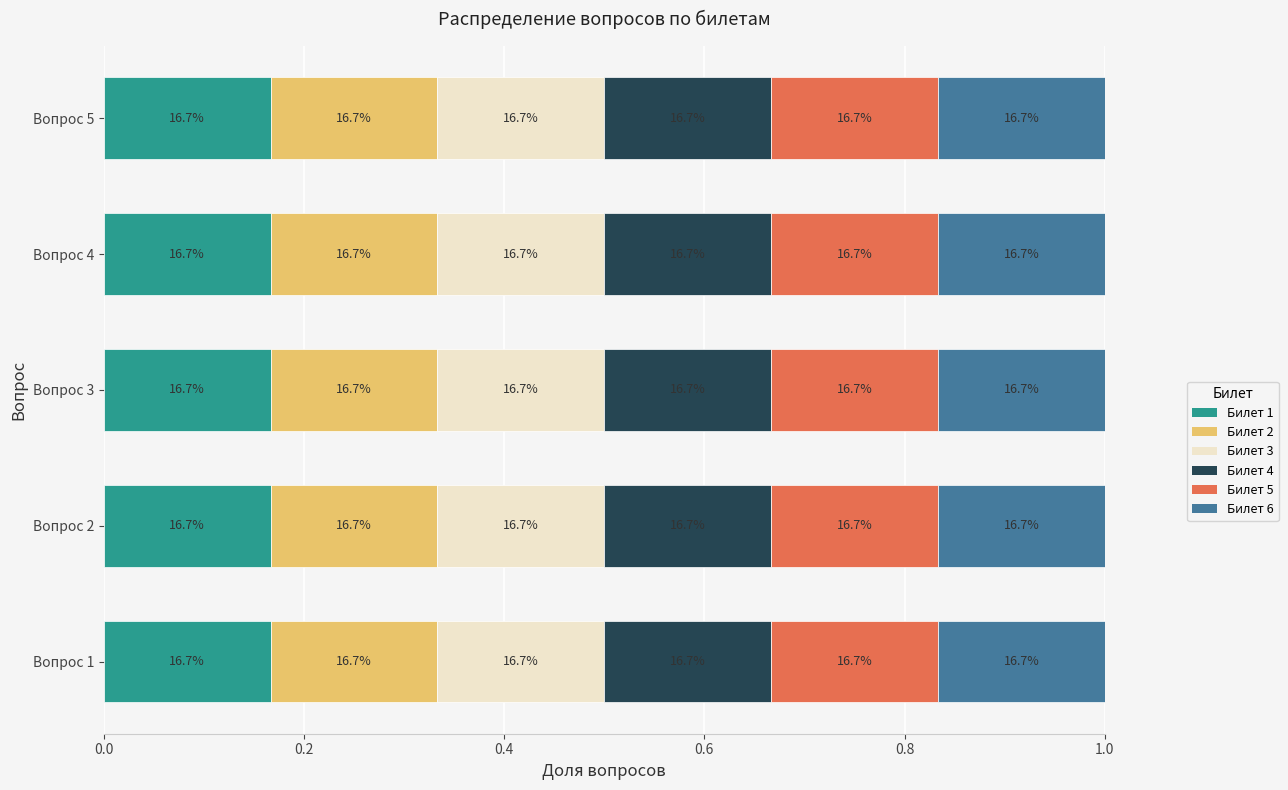

How many bars are there in each group?

6